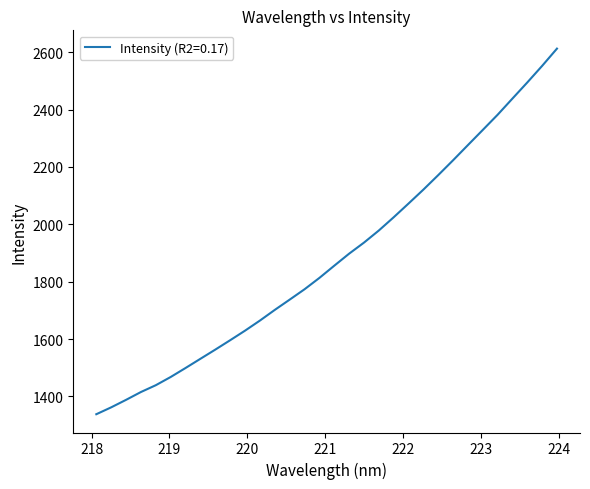

What is the greatest value displayed?

2612.5